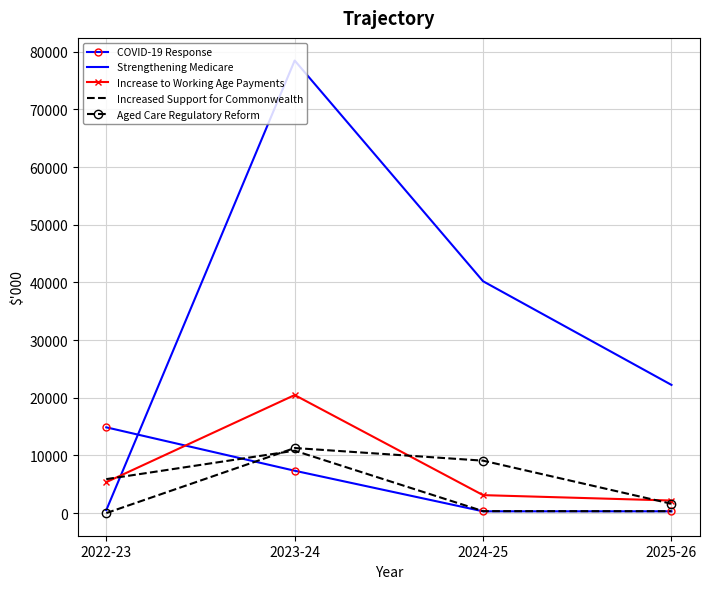

What is the maximum value for Strengthening Medicare?

78480